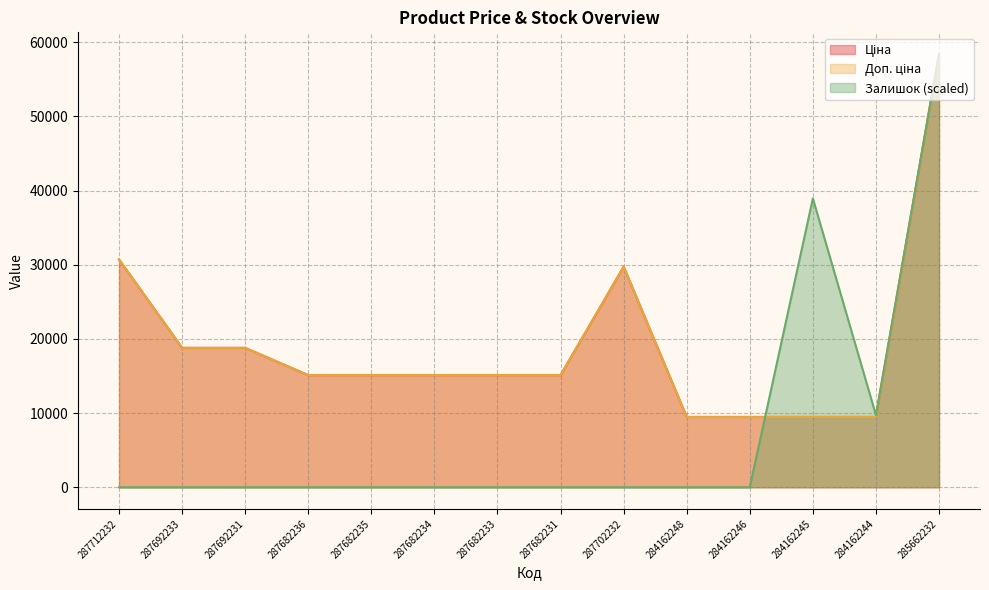

Which series changed the most between 287682234 and 287682233?

Ціна